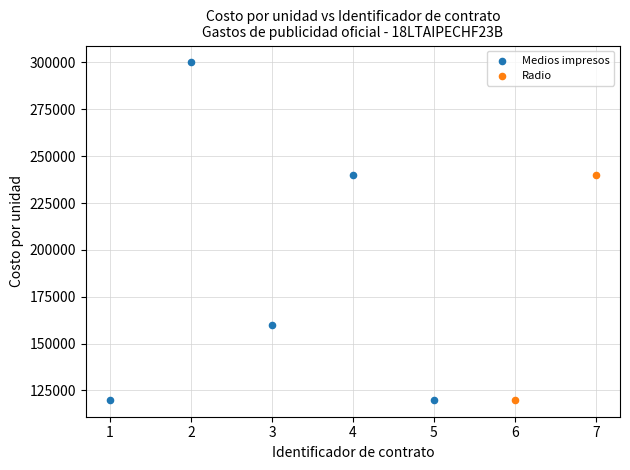

Which series reaches the maximum Y coordinate?

Medios impresos